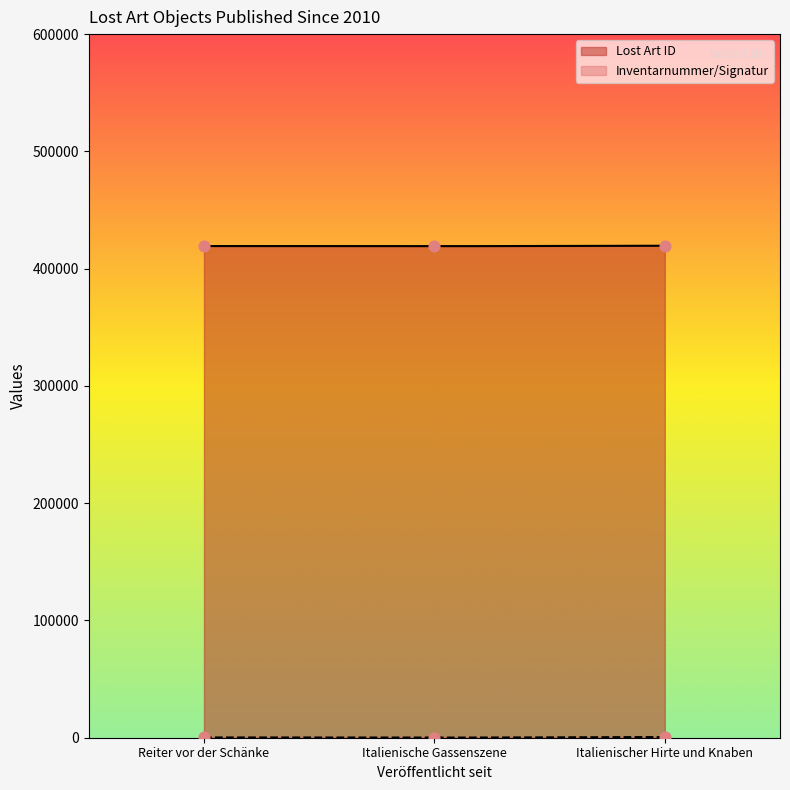

What is the highest value of the Lost Art ID series?

419530.0